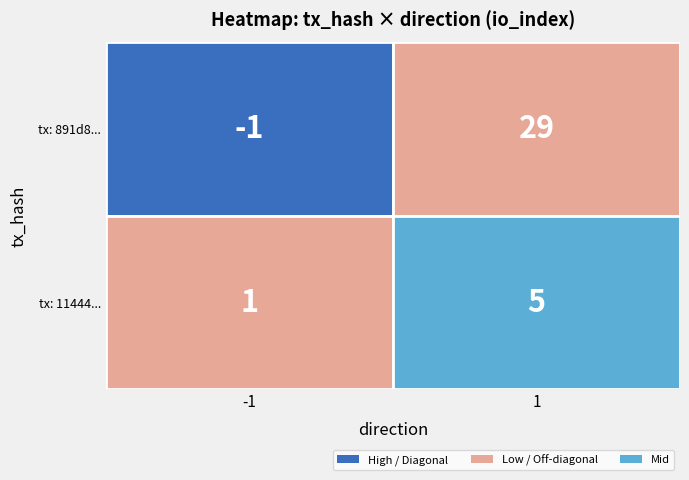

Which series has the largest total across all categories?

891d8515ced80df623f4bf38029a708c0b1e7aa